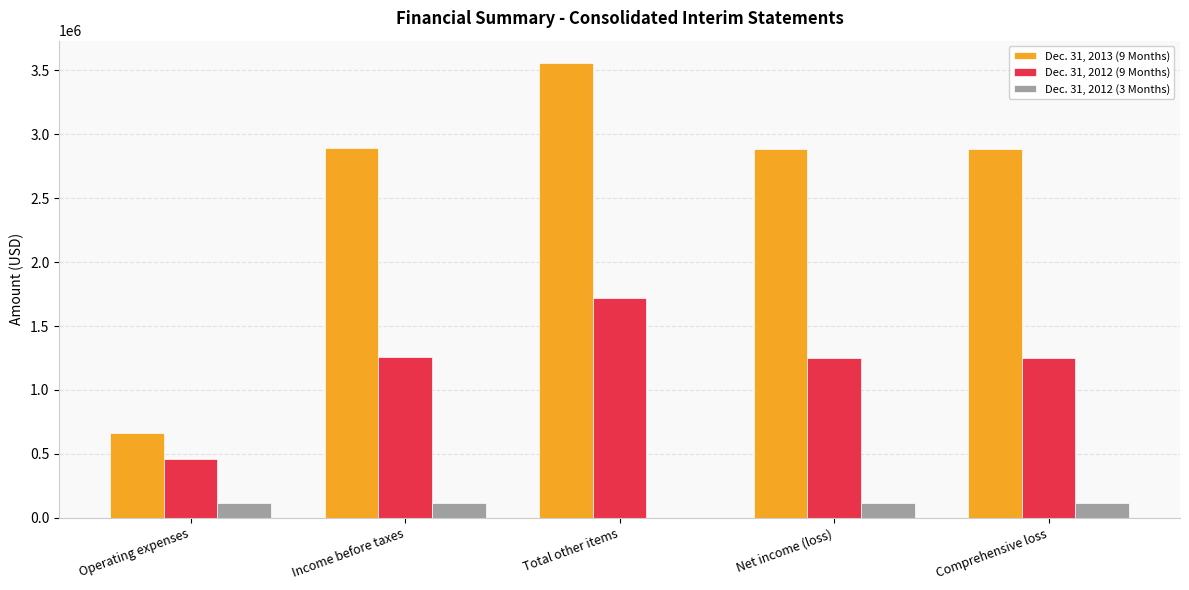

How many groups of bars are there?

5